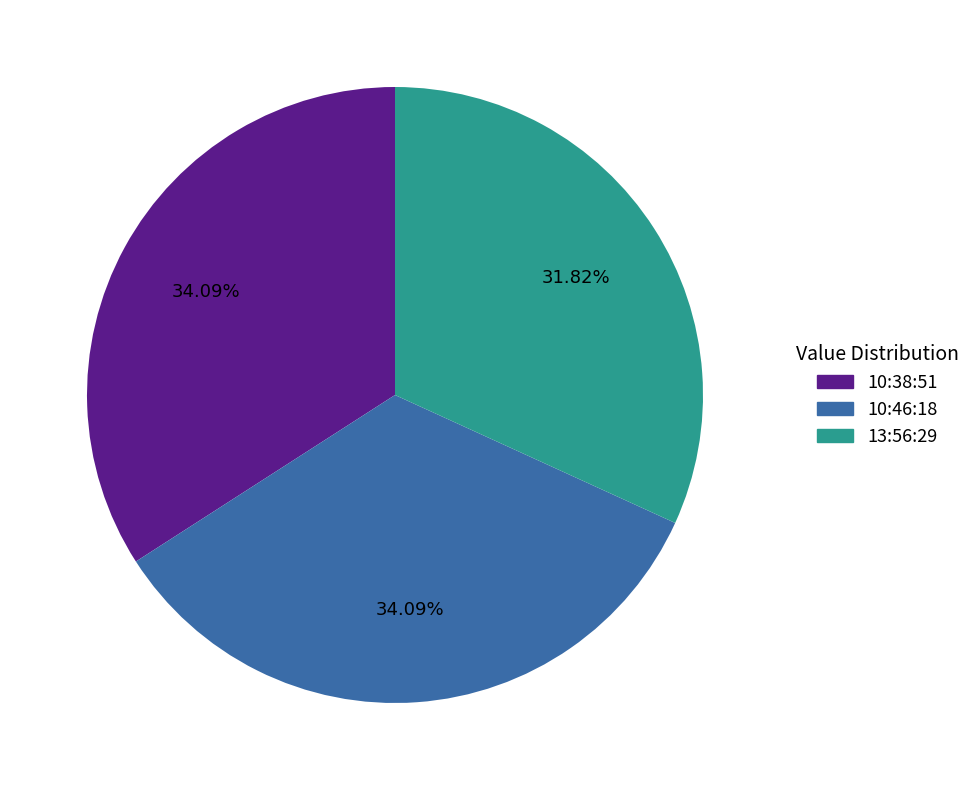

Is there a majority slice in this chart?

No